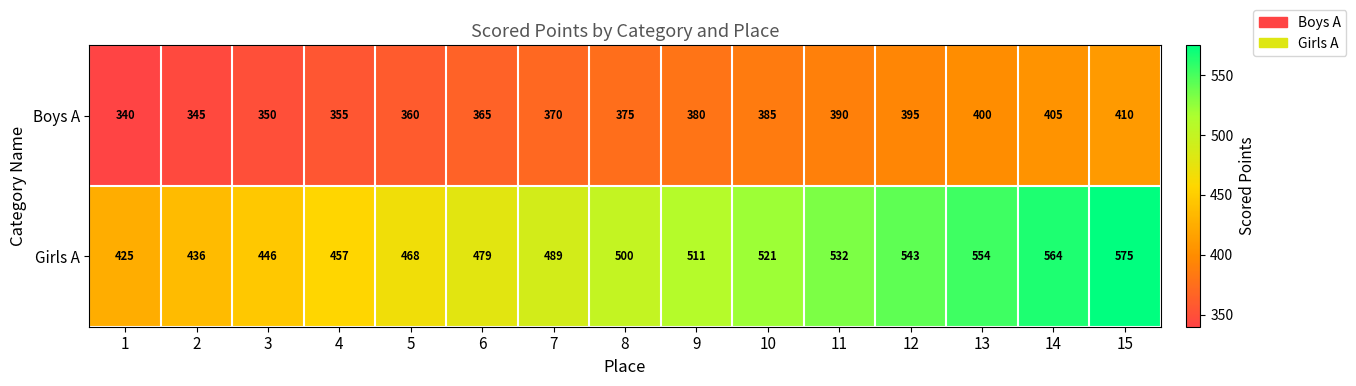

At which category does the chart reach its minimum across all series?

1